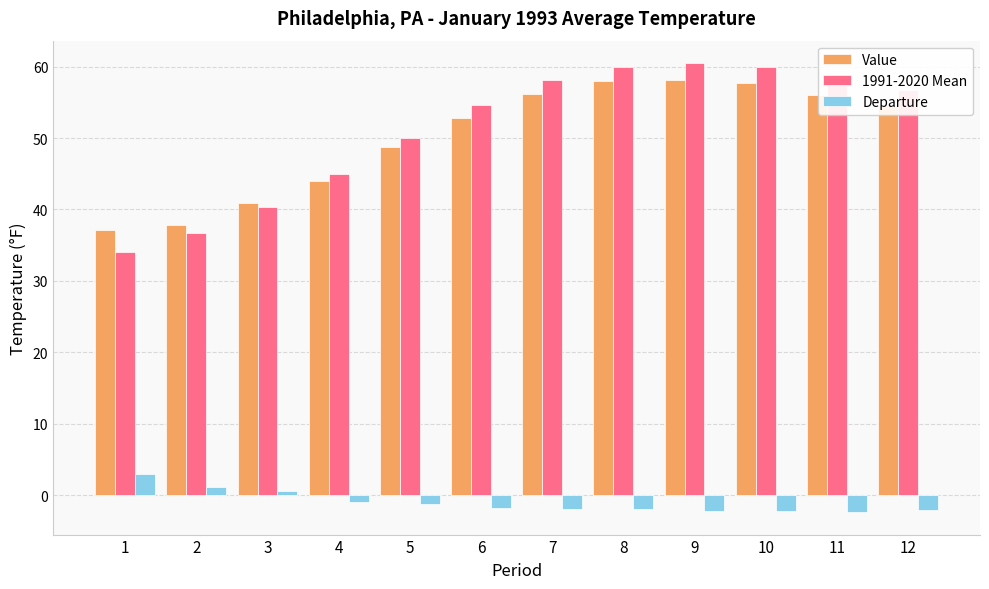

Count the number of categories in the chart.

12